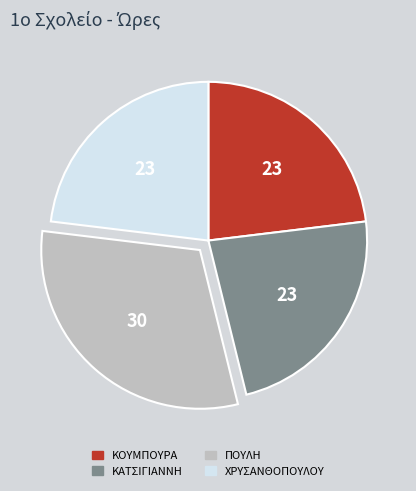

True or false: ΚΑΤΣΙΓΙΑΝΝΗ accounts for 23% of the total.

True